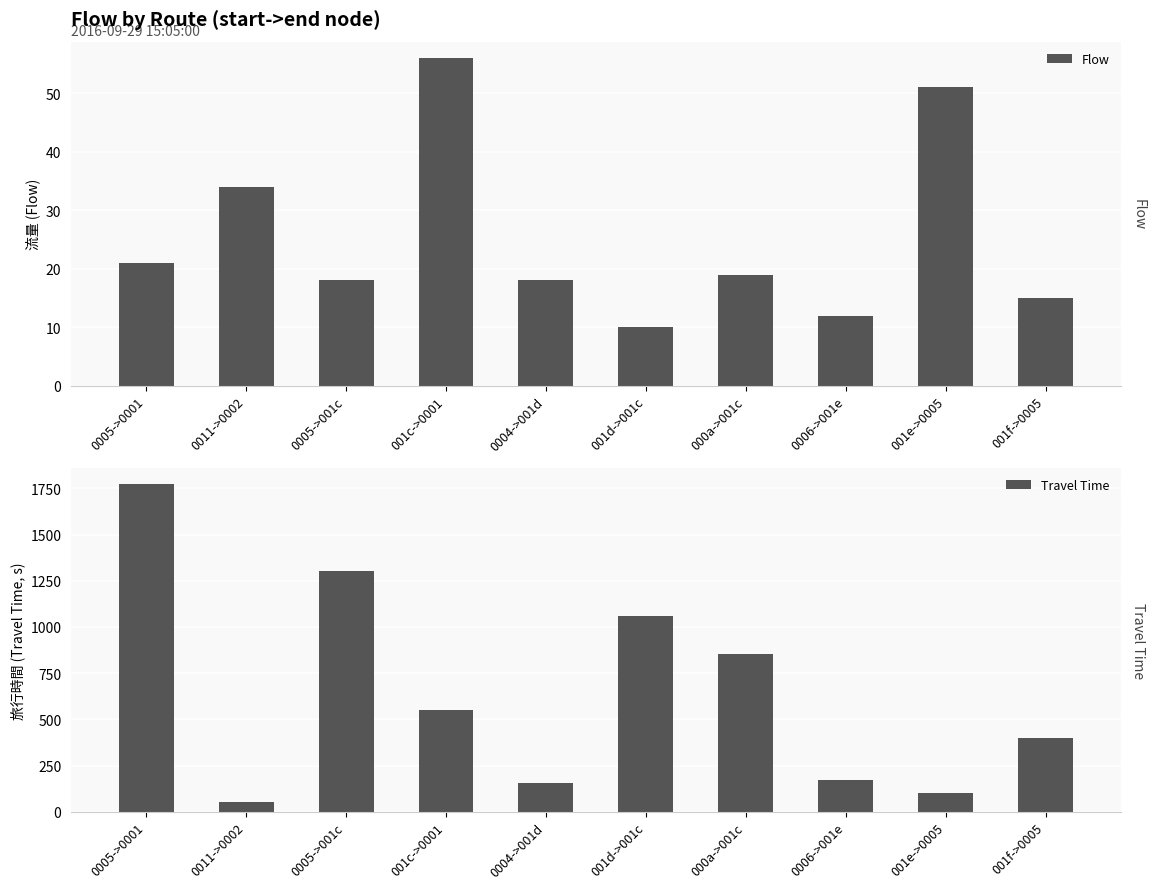

What is the sum of all Travel Time values?

6426